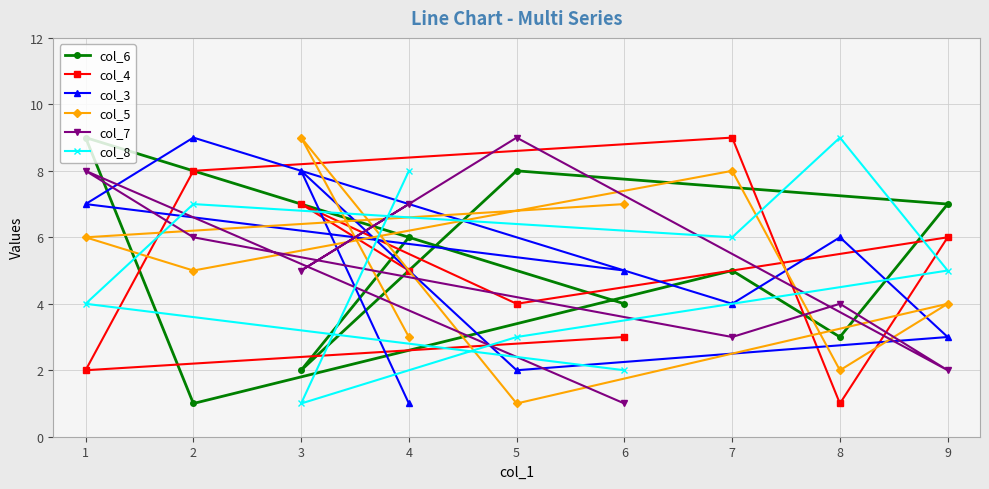

Which category has the highest value across all series?

1